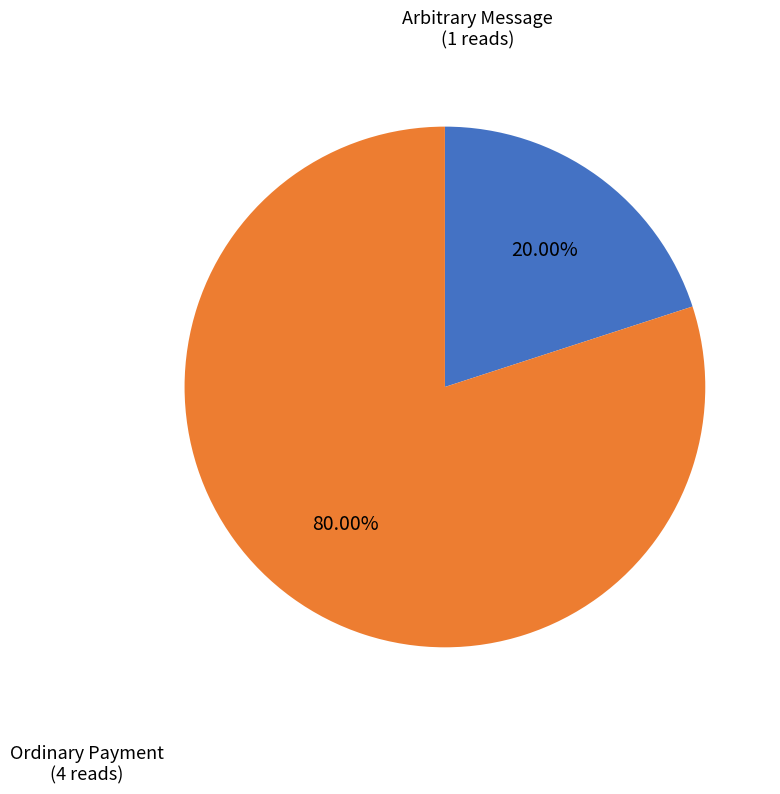

How many segments does this pie chart have?

2